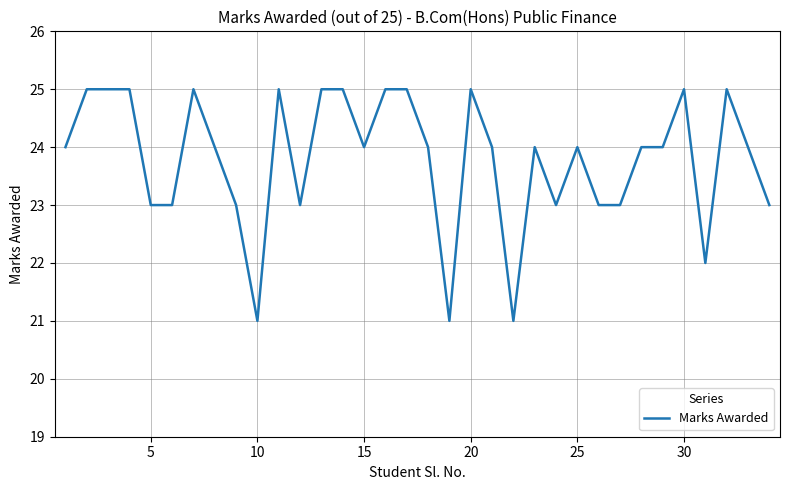

What is the smallest value displayed?

21